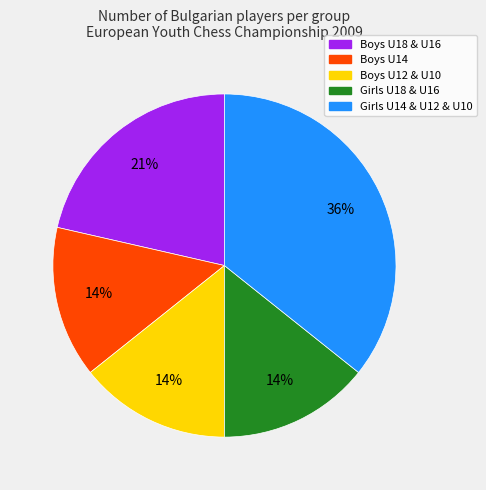

Is there a majority slice in this chart?

No